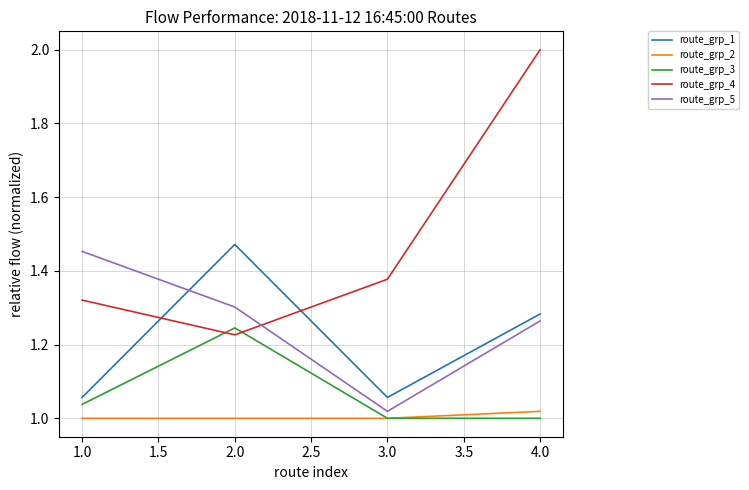

Which category has the lowest value in the route_grp_5 series?

3.0